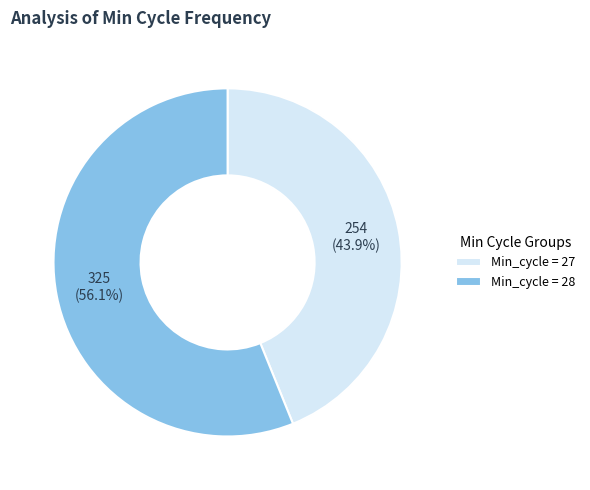

Which slice is the smallest?

Min_cycle = 27